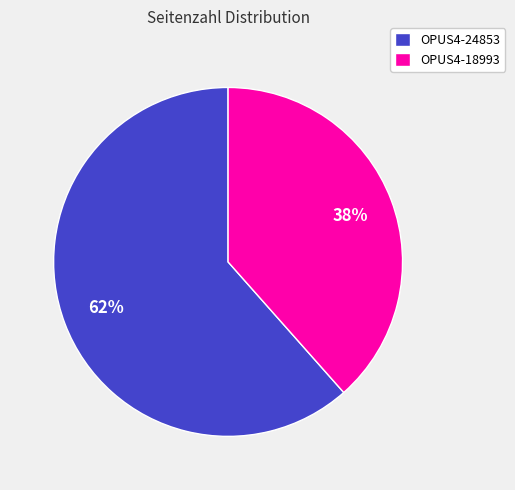

Between OPUS4-24853 and OPUS4-18993, which is larger?

OPUS4-24853